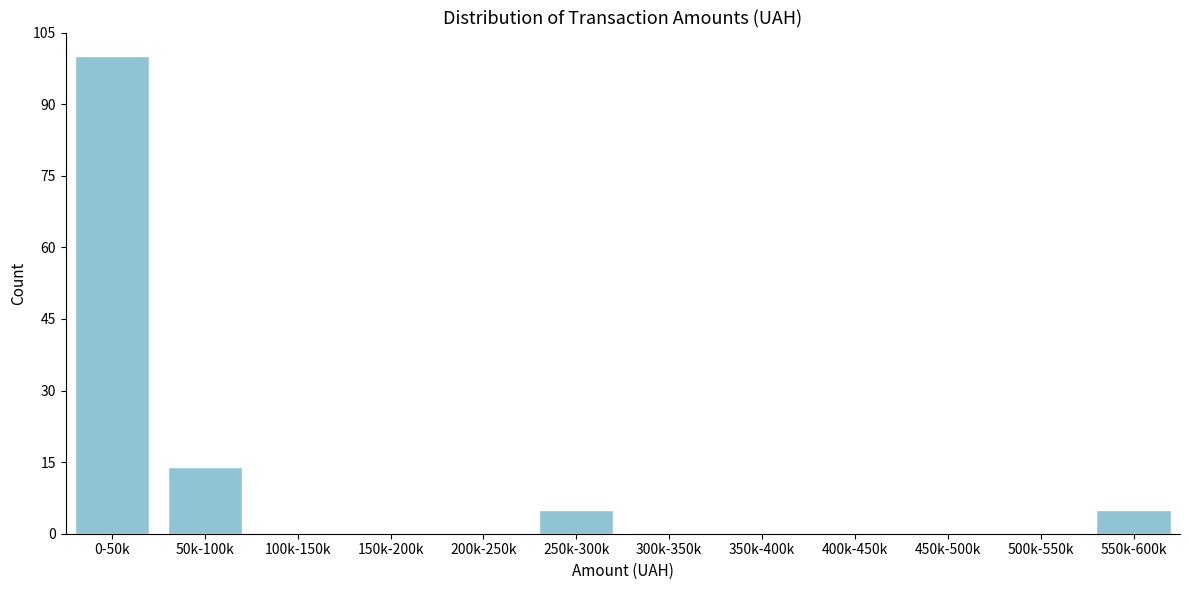

Reading left to right, transcribe all the data shown in this chart.

0-50k=100	50k-100k=14	100k-150k=0	150k-200k=0	200k-250k=0	250k-300k=5	300k-350k=0	350k-400k=0	400k-450k=0	450k-500k=0	500k-550k=0	550k-600k=5